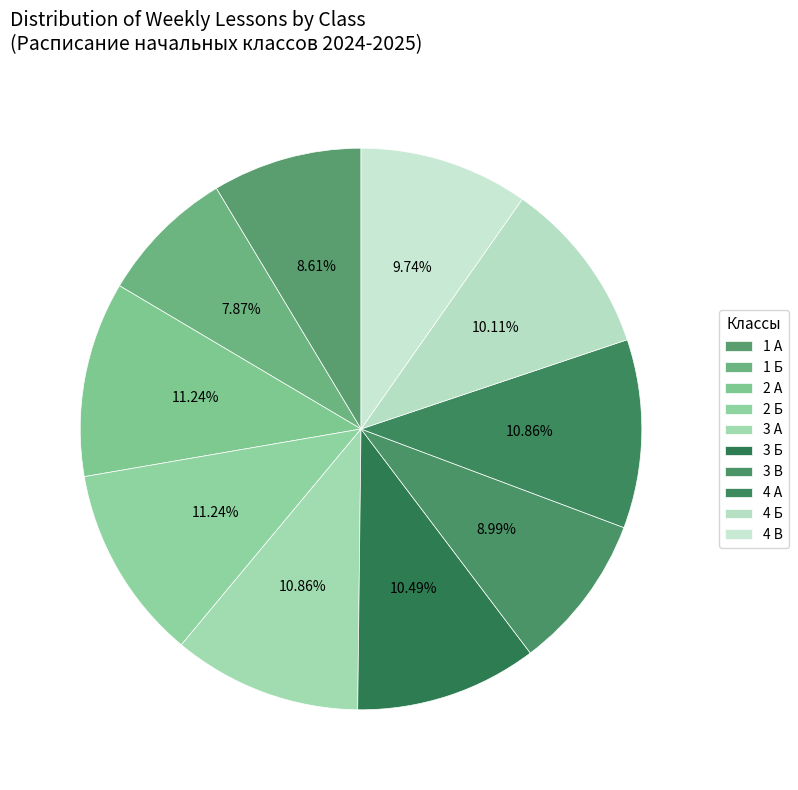

True or false: 2 А accounts for 11% of the total.

True